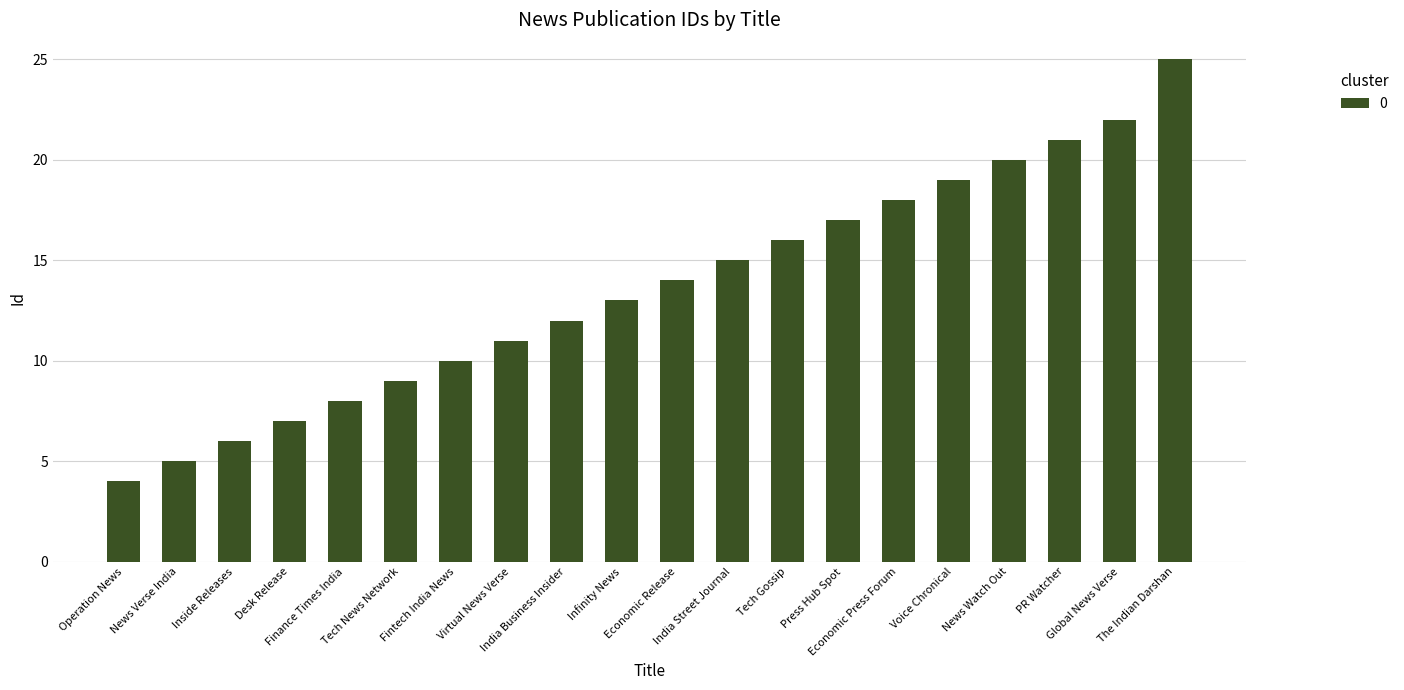

True or false: the data shows 16 at Tech Gossip.

True